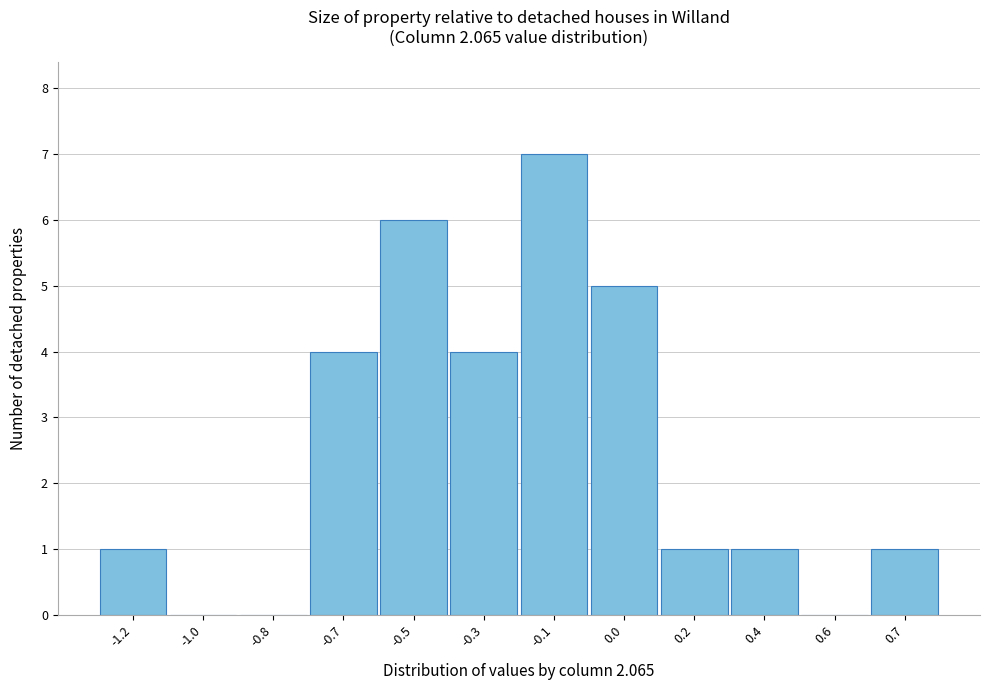

Reading left to right, transcribe all the data shown in this chart.

-1.2=1	-1.0=0	-0.8=0	-0.7=4	-0.5=6	-0.3=4	-0.1=7	0.0=5	0.2=1	0.4=1	0.6=0	0.7=1